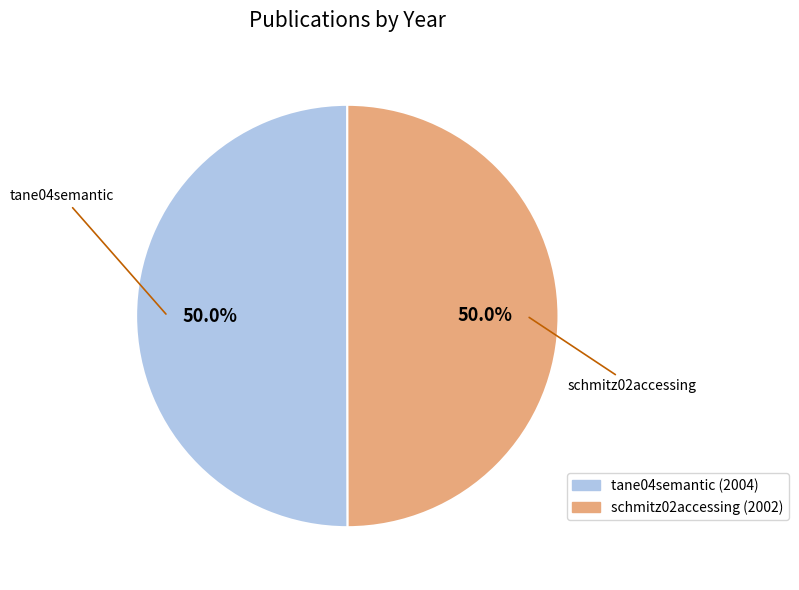

What percentage is NOT represented by schmitz02accessing?

50.0%